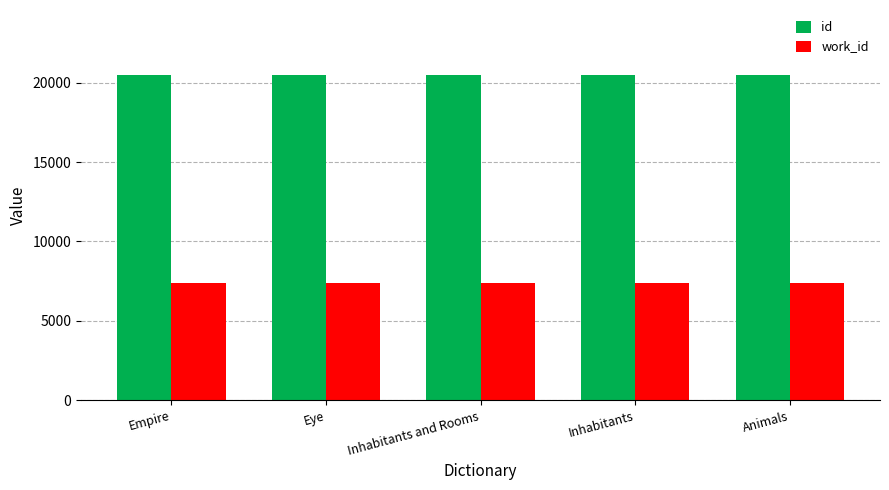

What is the average value of the id series?

20483